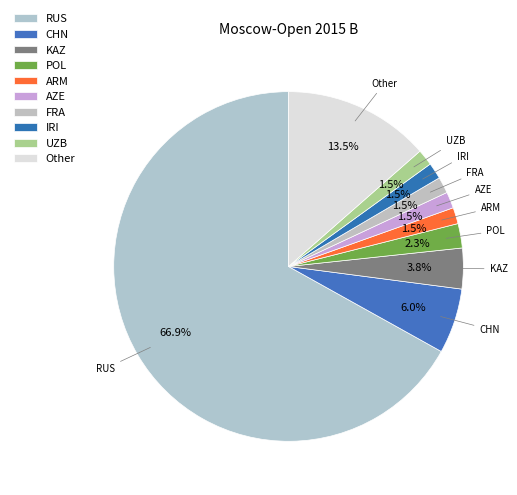

How many slices are in this pie chart?

10